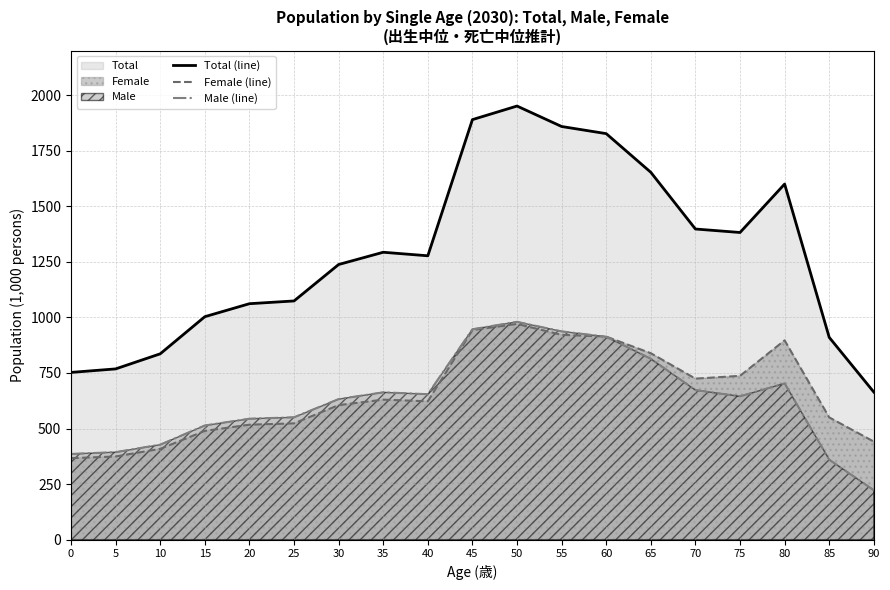

What is the value of the Male (line) point at the 2nd from the left?

393.8